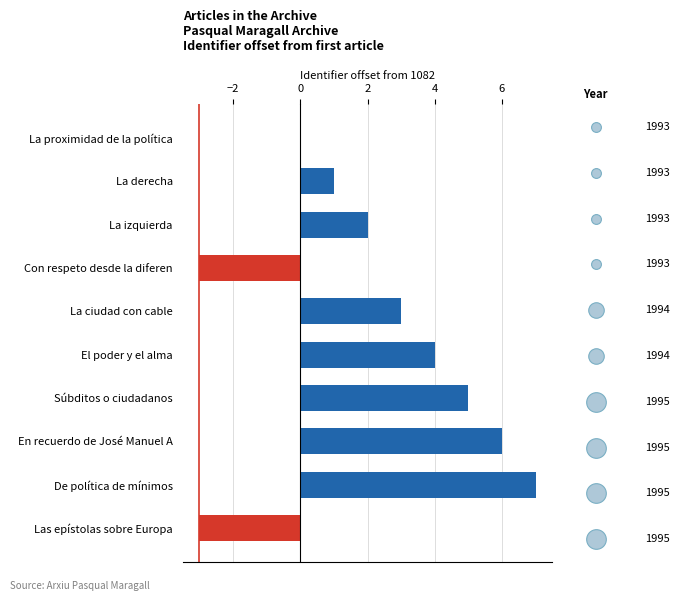

Which has a higher value, Súbditos o ciudadanos or En recuerdo de José Manuel A?

En recuerdo de José Manuel A